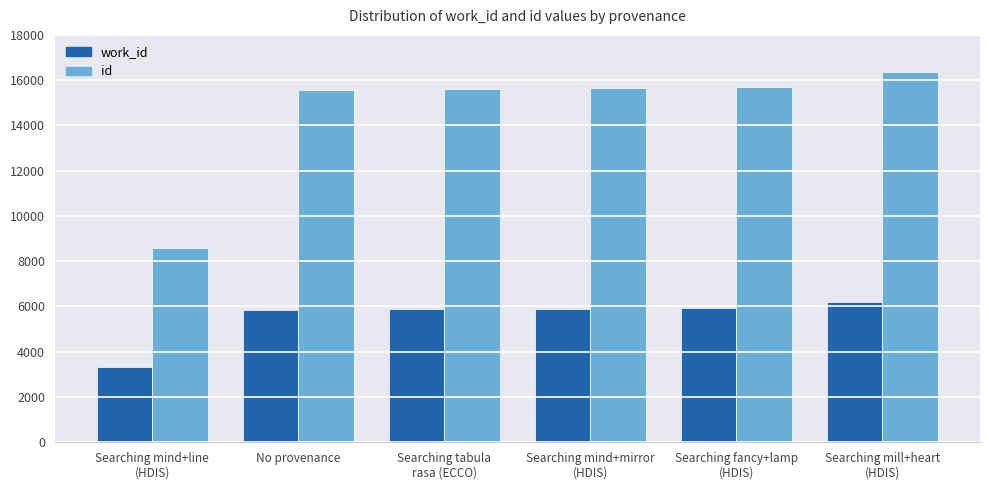

At Searching mill+heart
(HDIS), list the series in order from smallest to largest.

work_id, id